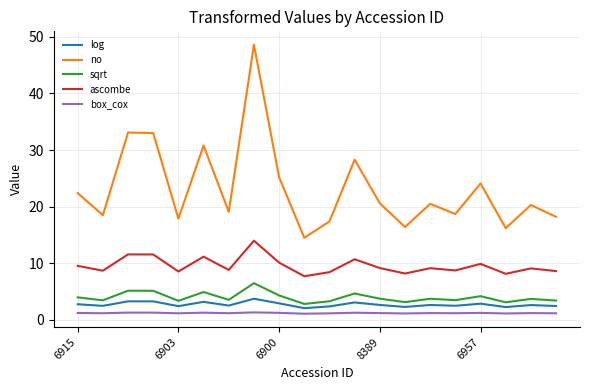

At how many categories does at least one series exceed 47?

1